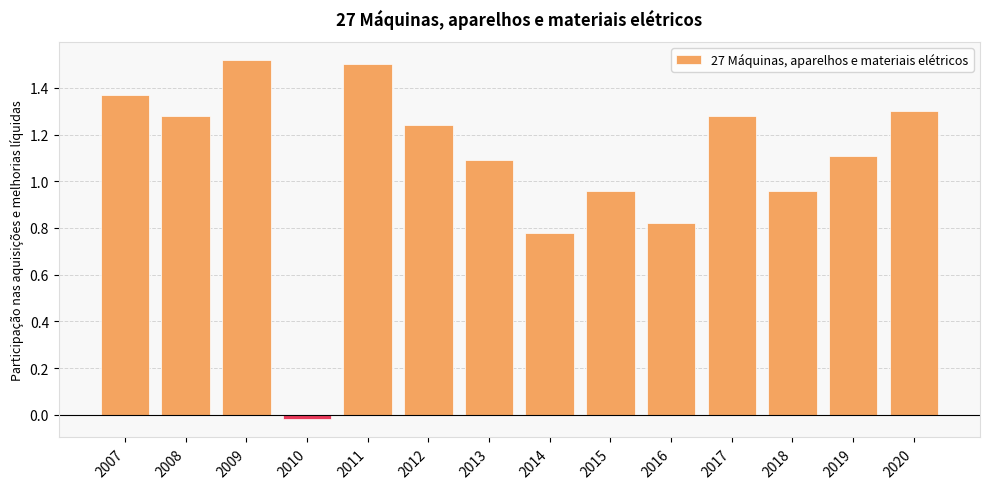

True or false: the data shows 2.0 at 2012.

False